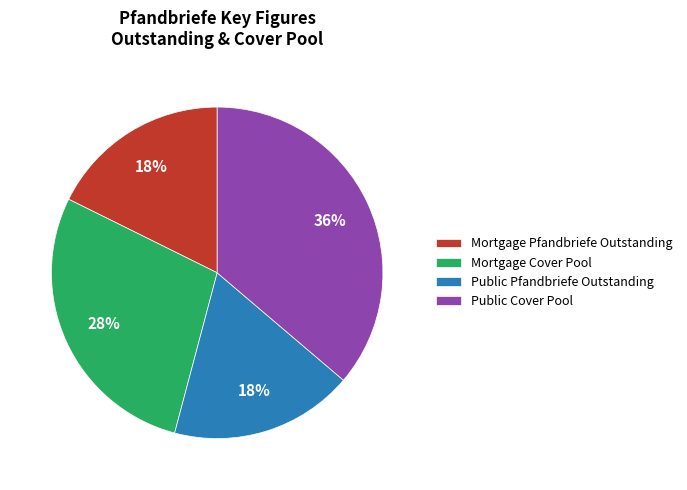

True or false: Public Cover Pool accounts for 43% of the total.

False